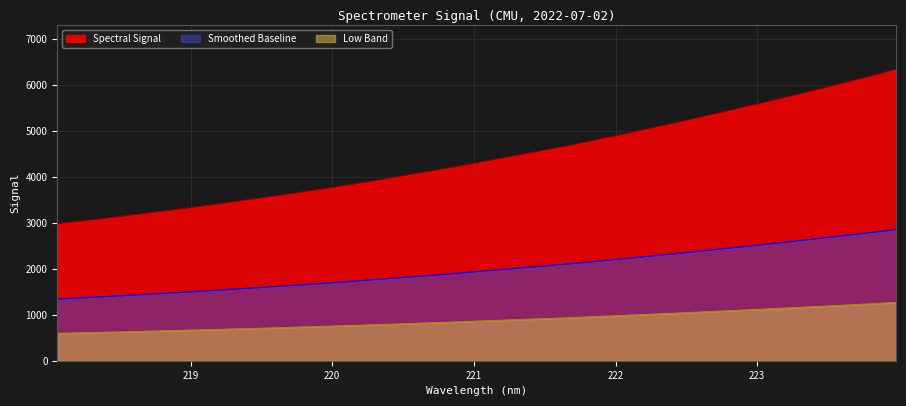

Is it true that the value at 223.408 is 3434.8?

False